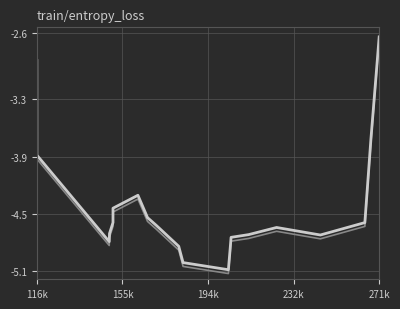

How many points are lower than both their immediate neighbors (excluding endpoints)?

3